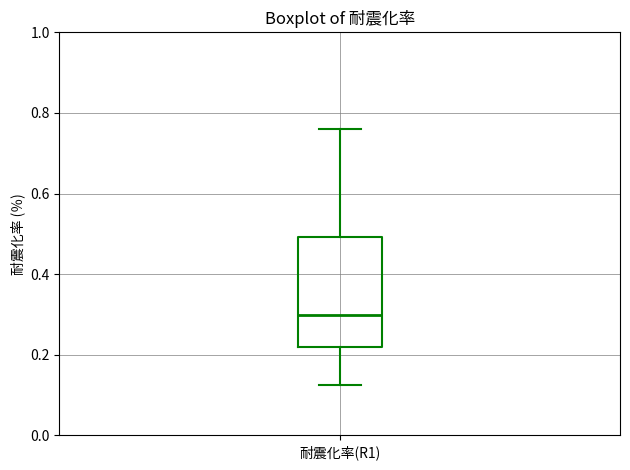

Read this box plot against the y-axis: the position of the median line, the range covered by the box, and the ends of both whiskers. The values are not printed on the chart, so give them approximately, as read against the axis.

median 0.30, box 0.22 to 0.50, whiskers 0.12 to 0.76